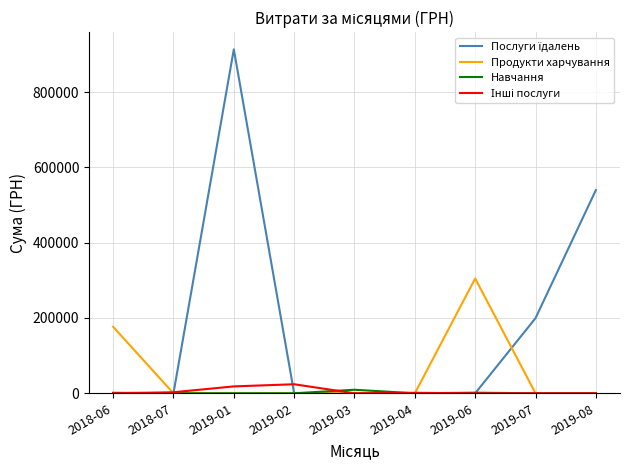

At which category is the sum across all series the highest?

2019-01